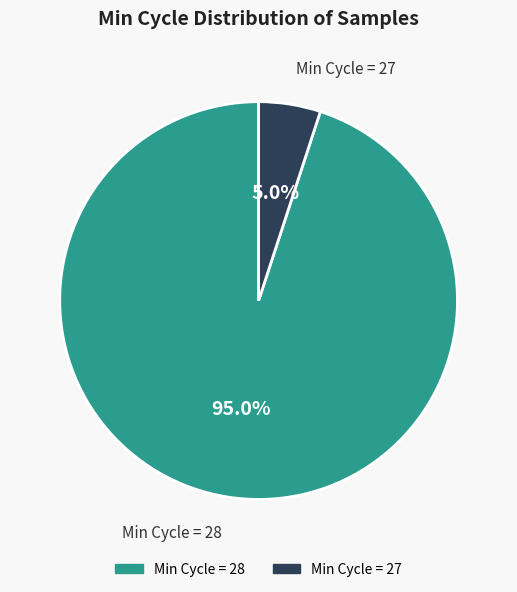

Does any single category account for the majority?

Yes